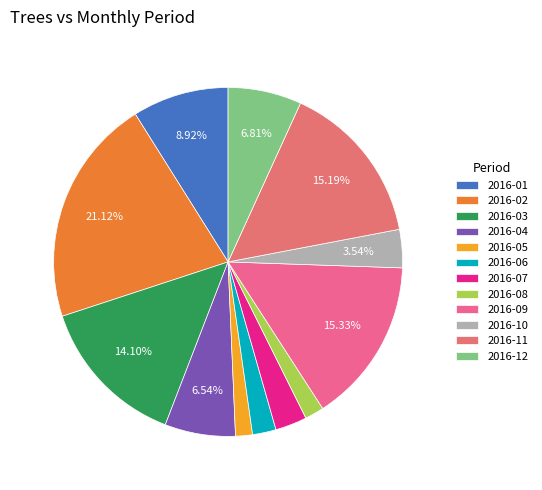

How many segments does this pie chart have?

12